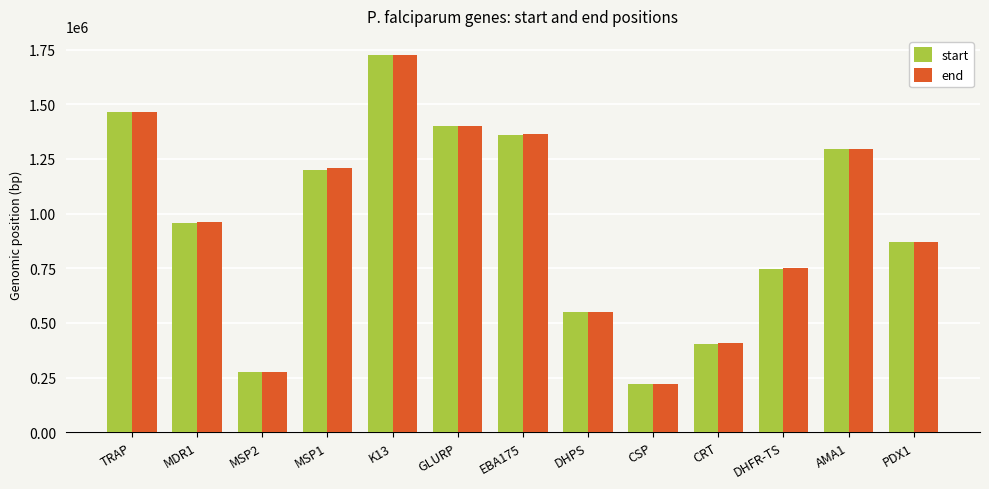

Rank the categories by start value from lowest to highest.

CSP, MSP2, CRT, DHPS, DHFR-TS, PDX1, MDR1, MSP1, AMA1, EBA175, GLURP, TRAP, K13